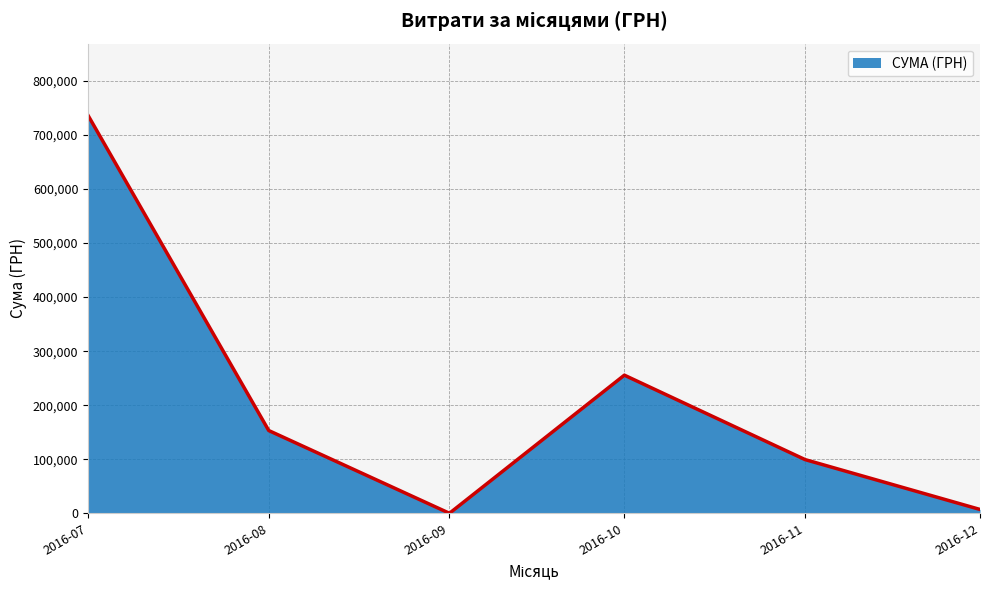

True or false: there are more than 0 points higher than both neighbors.

True